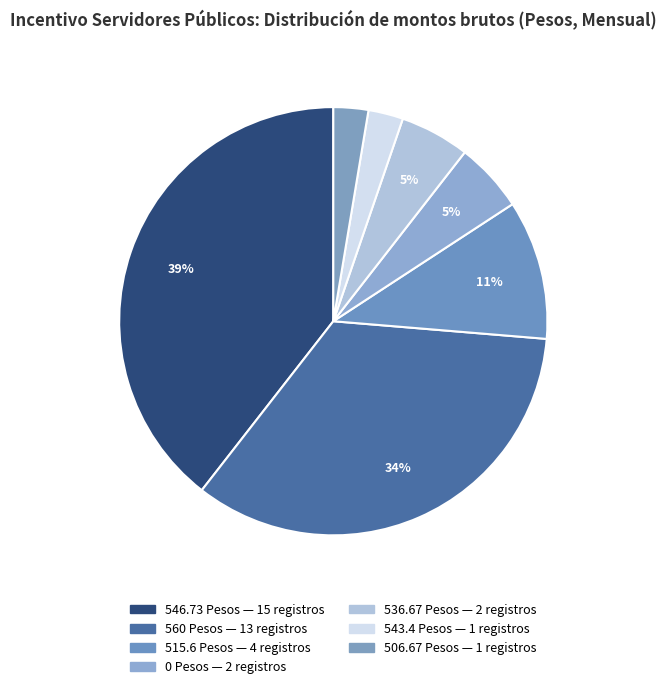

Count the number of slices in the pie.

7